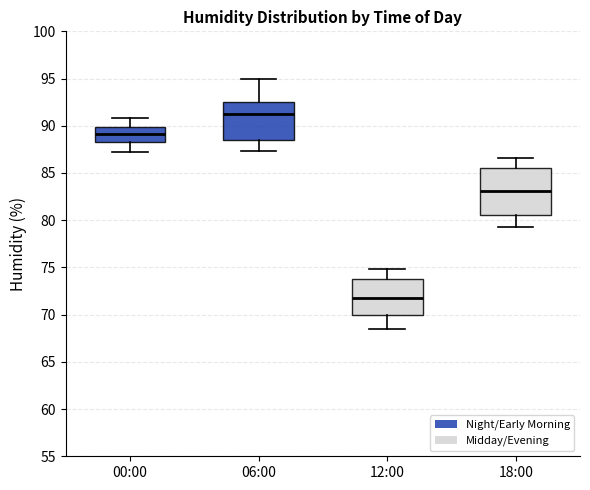

Reading left to right, transcribe this box plot: for each box, give where its median line is, the range the box spans, and where its two whiskers end, as read against the y-axis. The values are not printed on the chart, so give them approximately, as read against the axis.

00:00: median 89.0, box 88.5 to 90.0, whiskers 87.0 to 91.0
06:00: median 91.5, box 88.5 to 92.5, whiskers 87.5 to 95.0
12:00: median 72.0, box 70.0 to 73.5, whiskers 68.5 to 75.0
18:00: median 83.0, box 80.5 to 85.5, whiskers 79.5 to 86.5